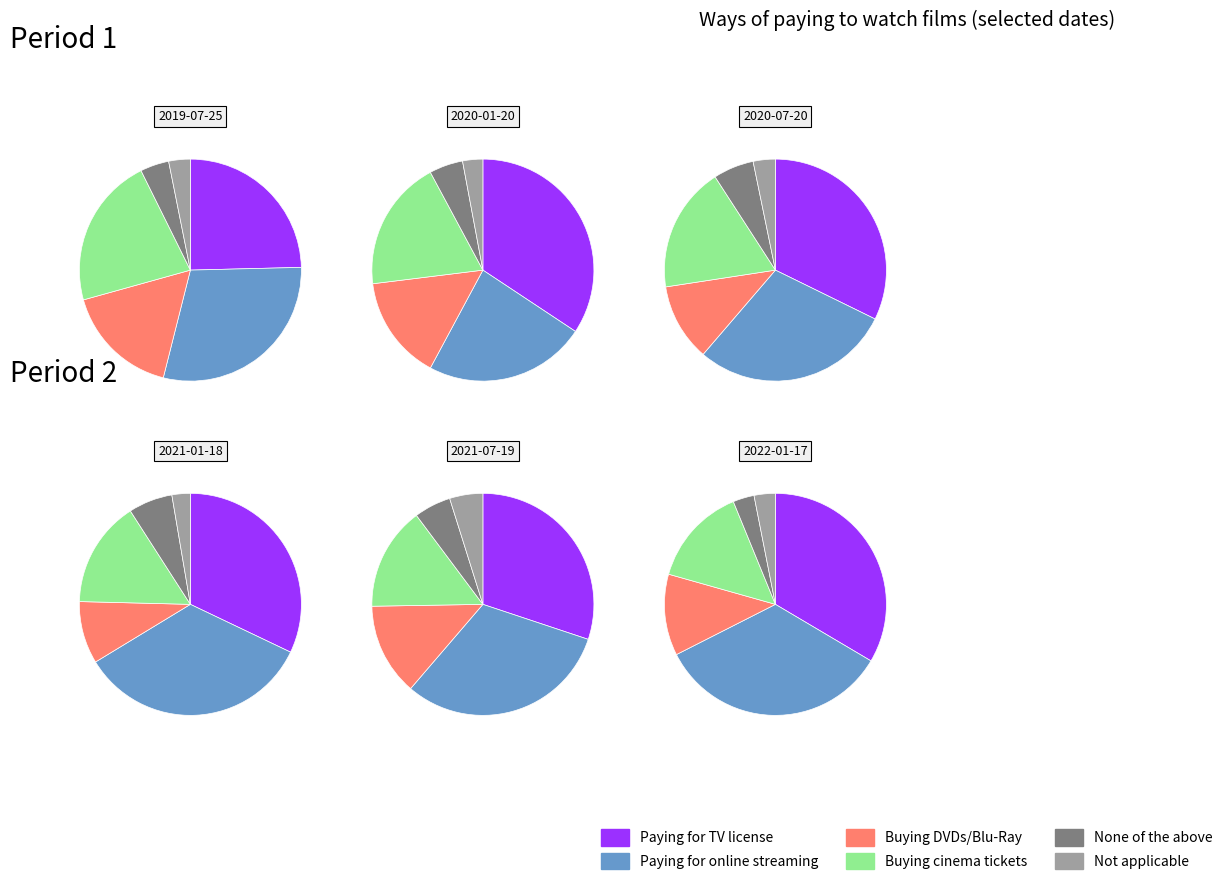

How many segments does this pie chart have?

6